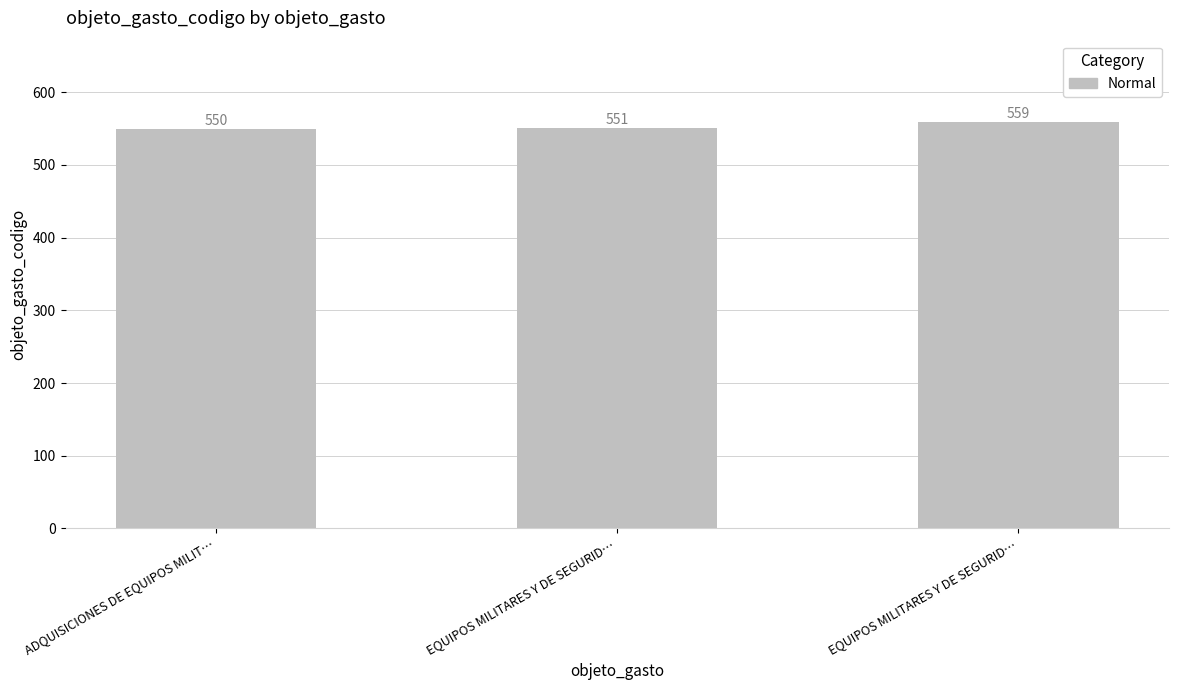

What is the label of the 1st bar from the right?

EQUIPOS MILITARES Y DE SEGURID…